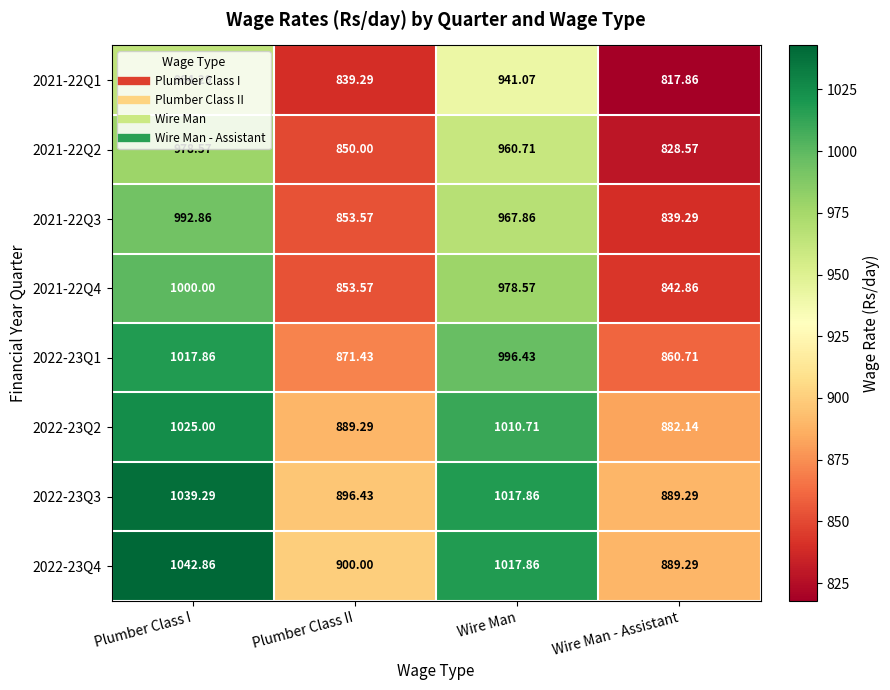

List the labels in order of 2021-22Q2 value, smallest first.

Wire Man - Assistant, Plumber Class II, Wire Man, Plumber Class I